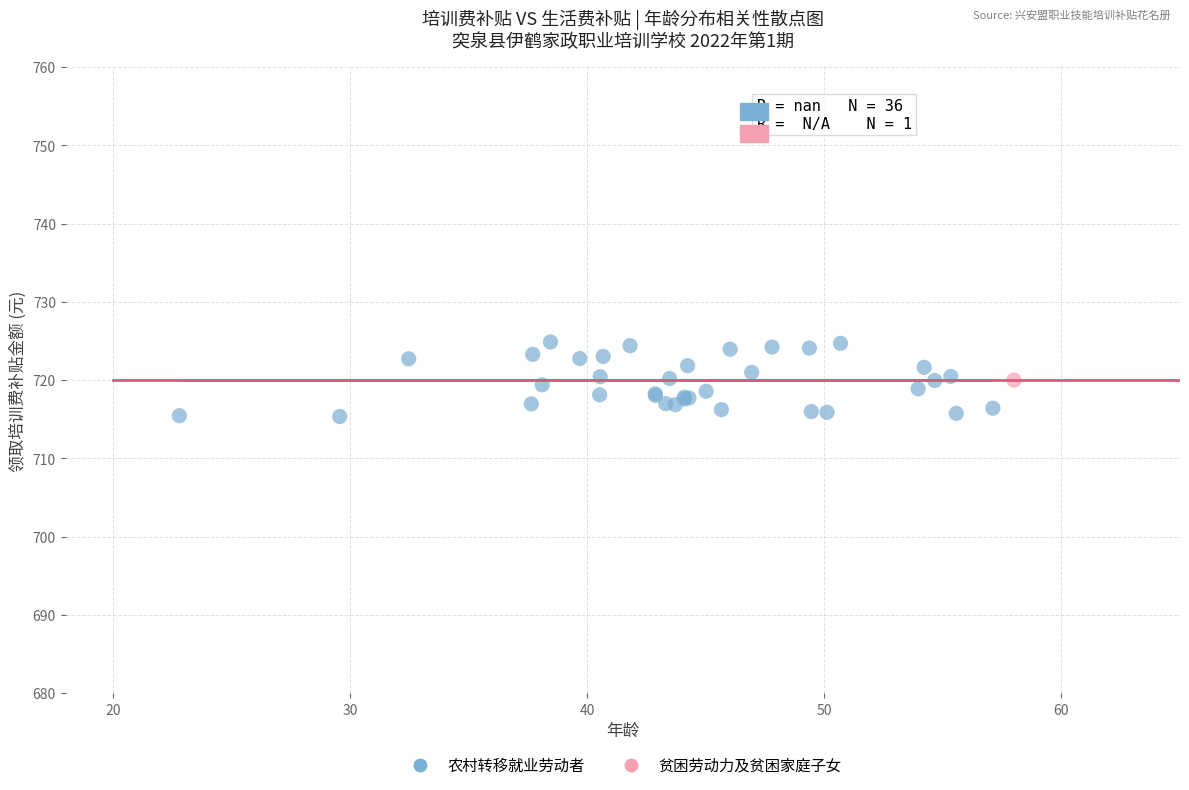

What are all the series names shown in the legend?

农村转移就业劳动者, 贫困劳动力及贫困家庭子女